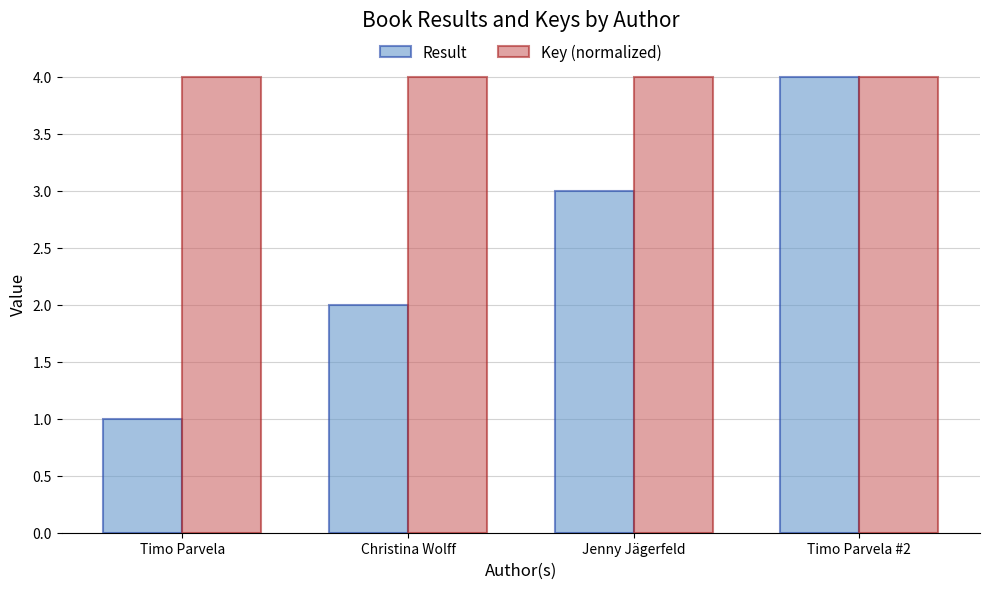

At which category is the sum across all series the highest?

Timo Parvela #2